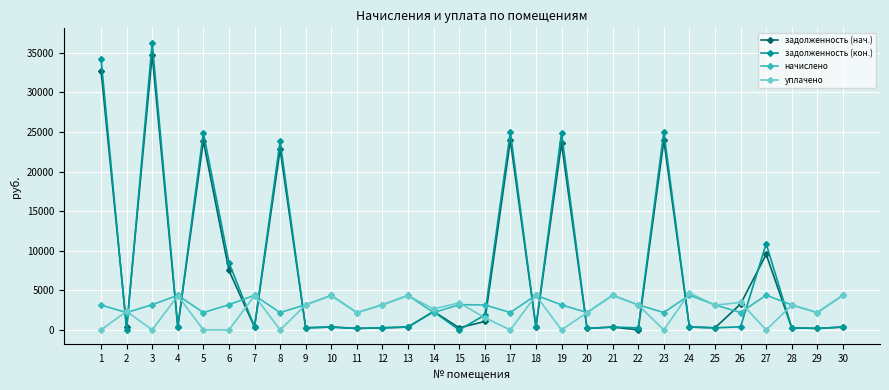

True or false: уплачено and задолженность (кон.) intersect in this chart.

True